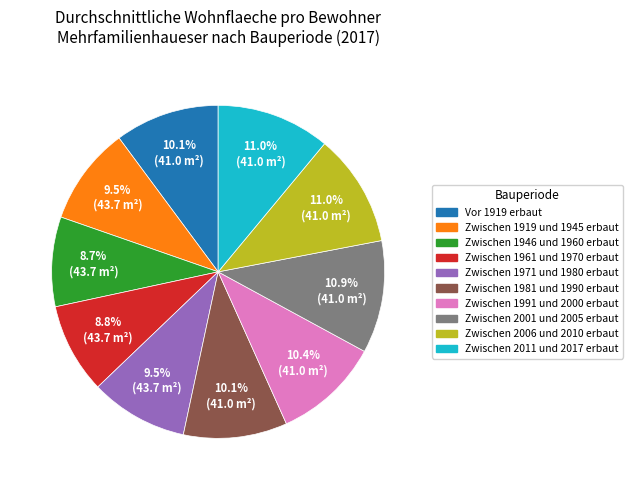

What percentage is the Zwischen 2011 und 2017 erbaut slice, to the nearest percent?

11%